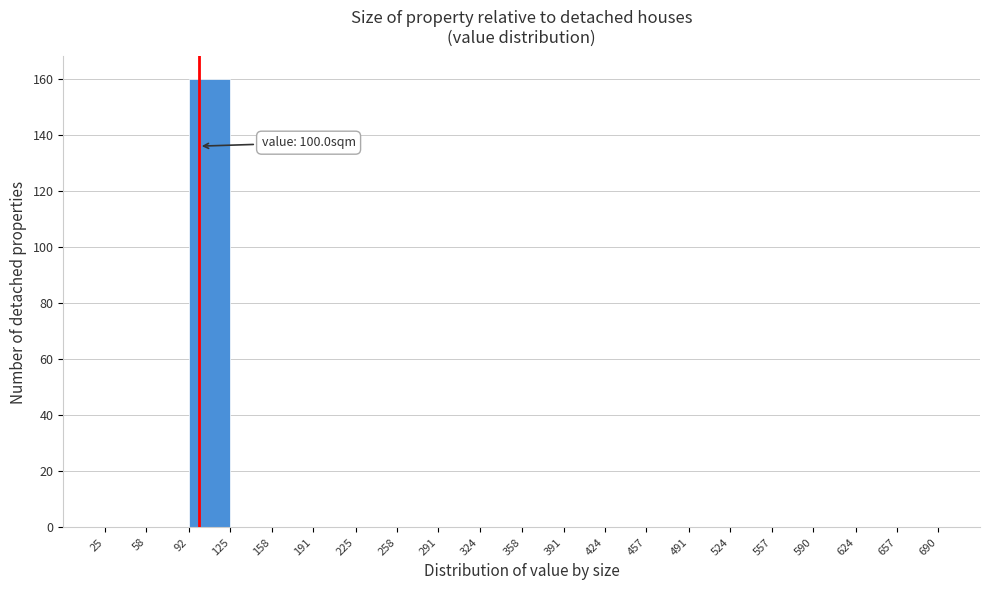

Which range on the x-axis has the tallest bar?

92 to 125